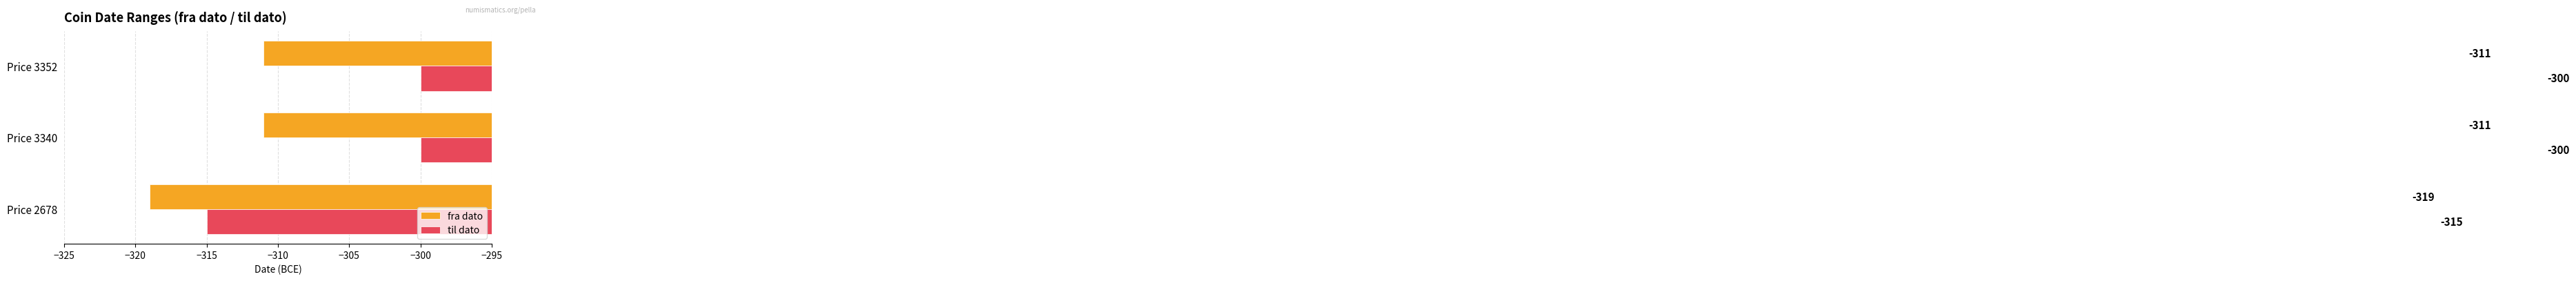

What are all the series names shown in the legend?

fra dato, til dato